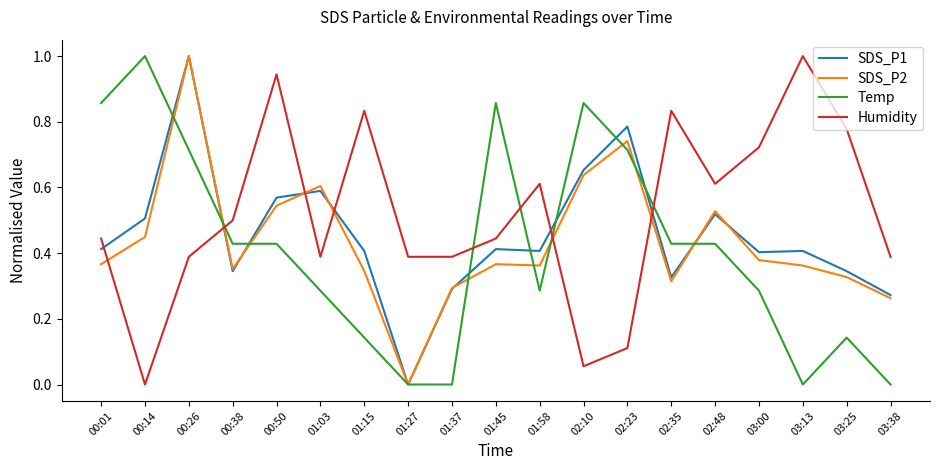

Which series has the largest total across all categories?

Humidity